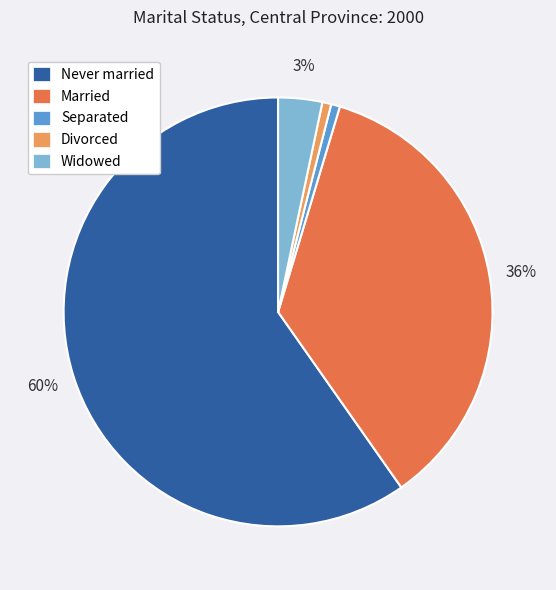

To the nearest percent, what is the average slice percentage?

20%